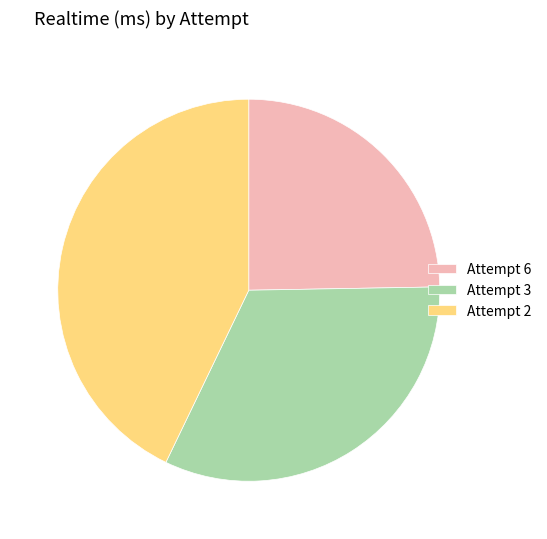

Is there a majority slice in this chart?

No